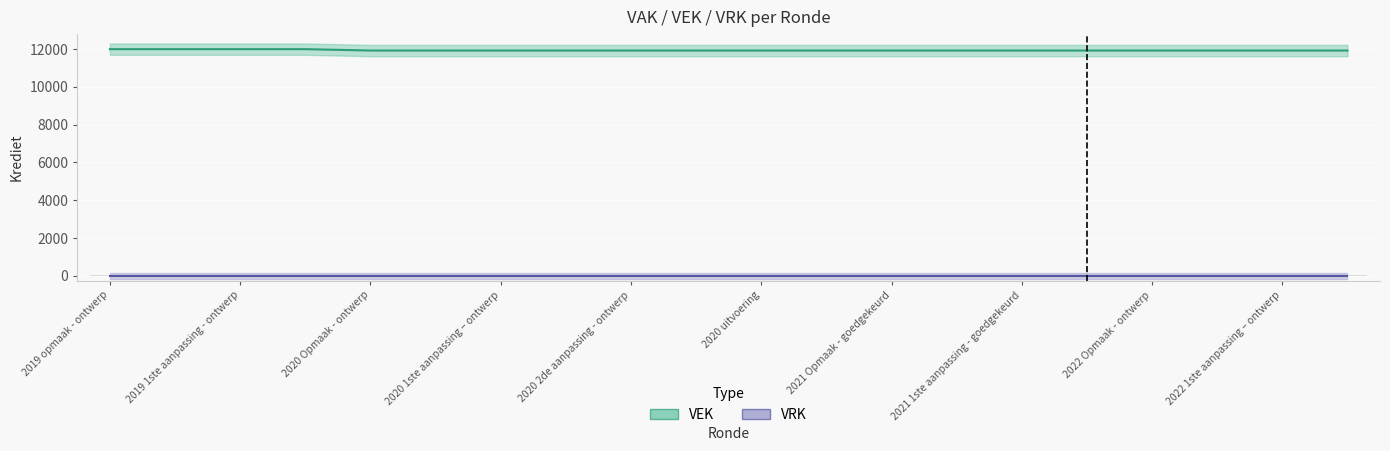

What is the difference between the second highest and second lowest values?

73